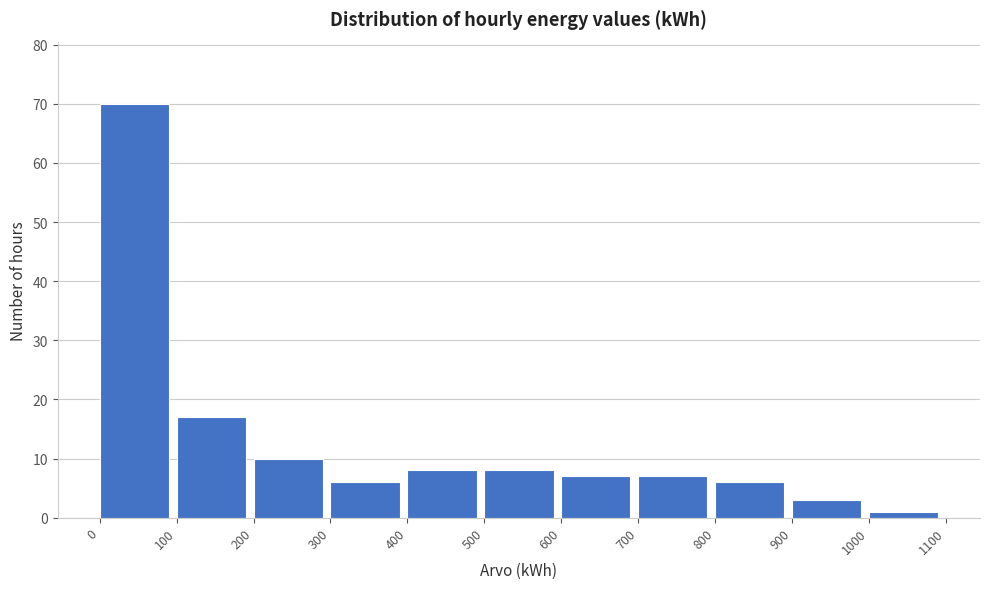

Reading left to right, what are all the values shown in this chart?

0=70	100=17	200=10	300=6	400=8	500=8	600=7	700=7	800=6	900=3	1000=1